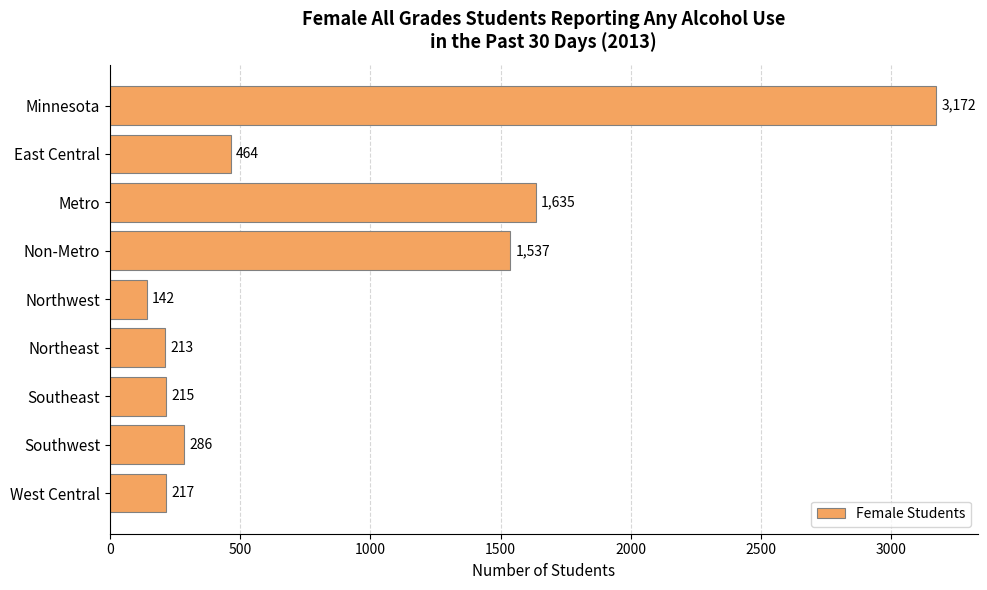

Where is the data nearest to the value 1657?

Metro